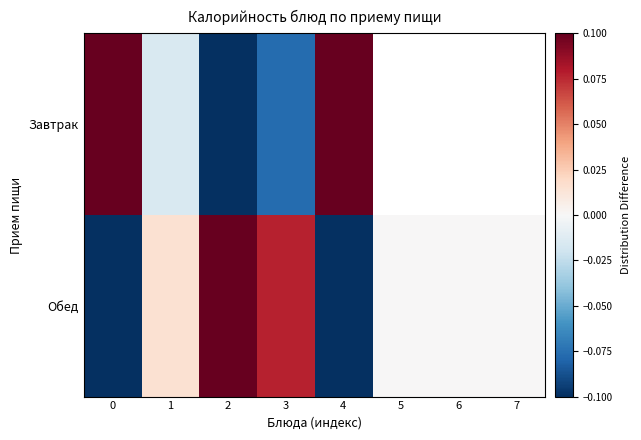

What is the sum of all Обед values?

-0.9